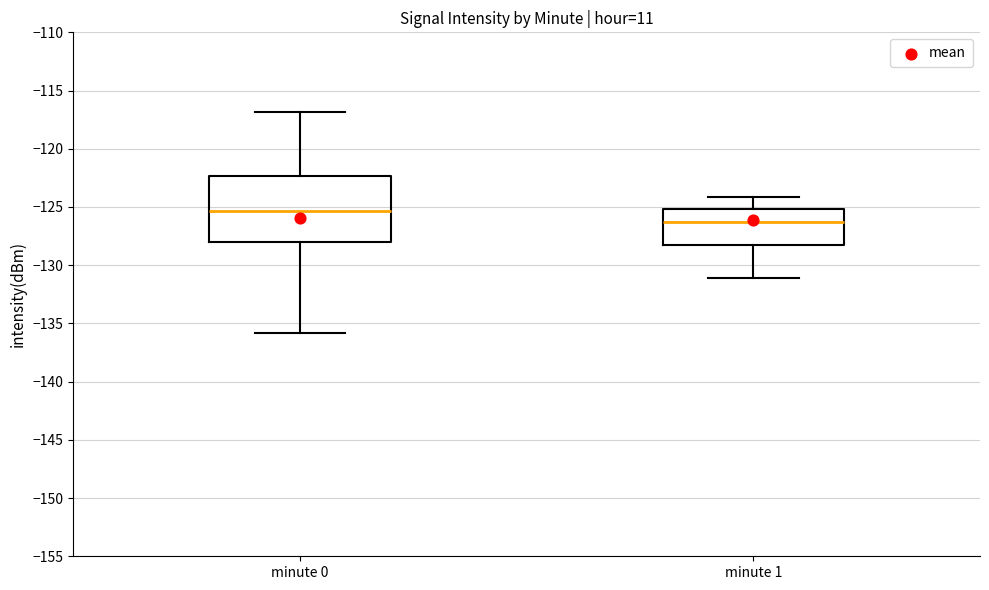

Which box's median line is the highest?

minute 0